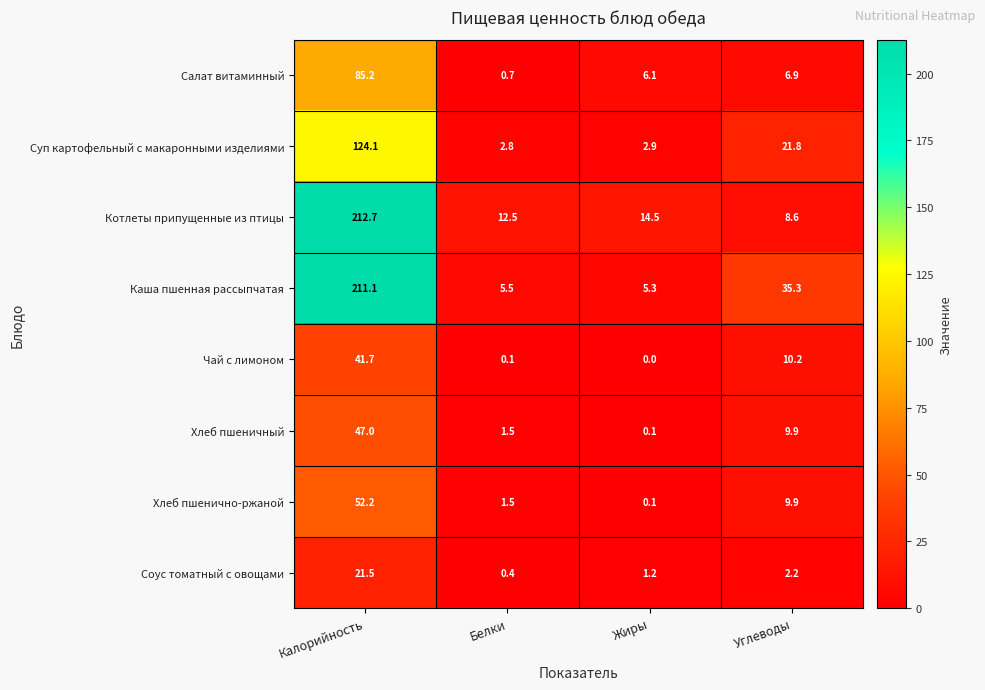

Where is Хлеб пшеничный nearest to the value 23?

Углеводы